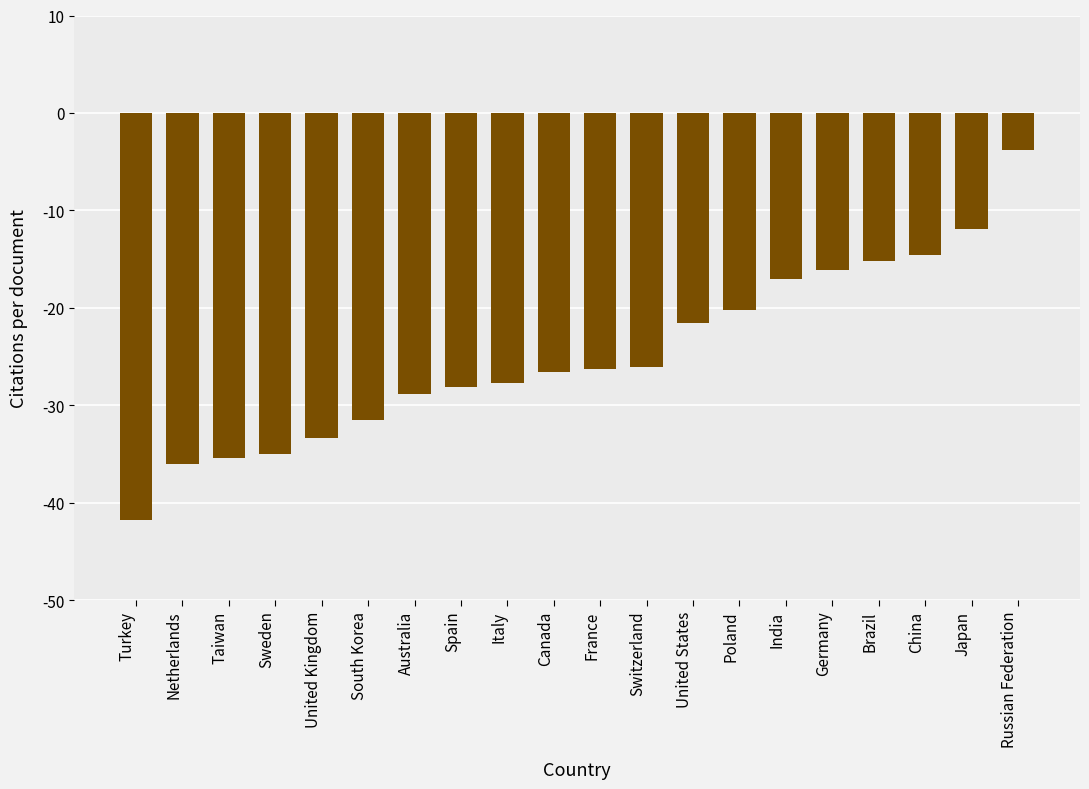

What is the difference between the values at Sweden and India?

18.0